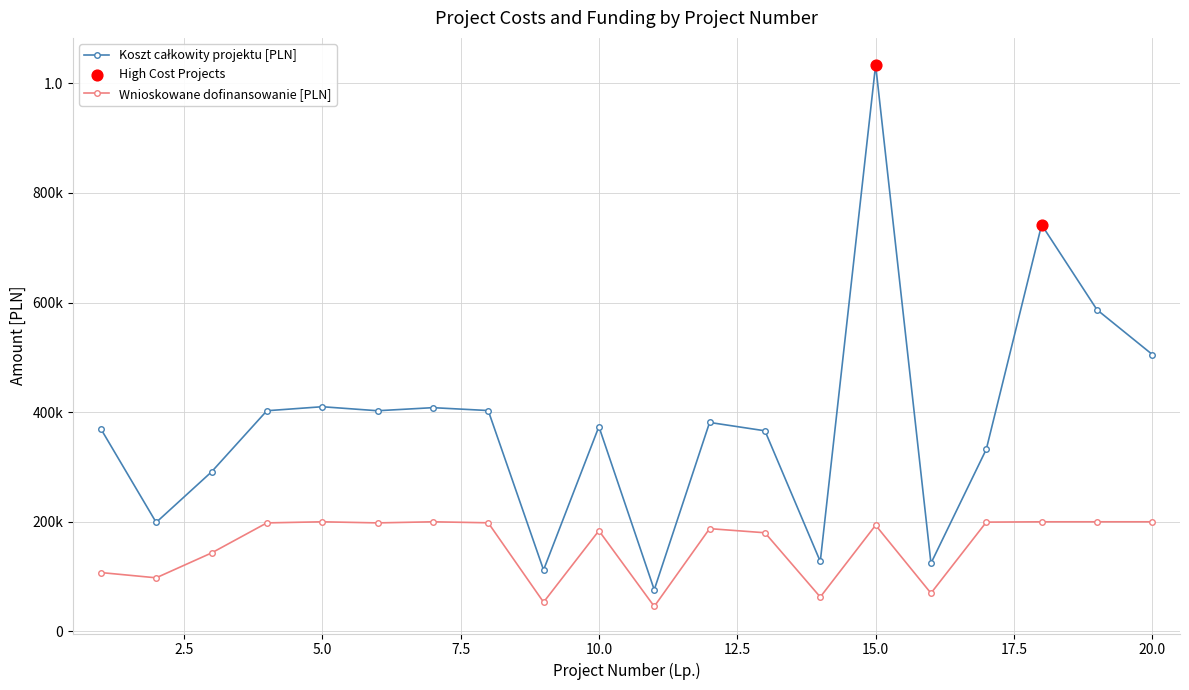

At how many categories does at least one series exceed 977262?

1